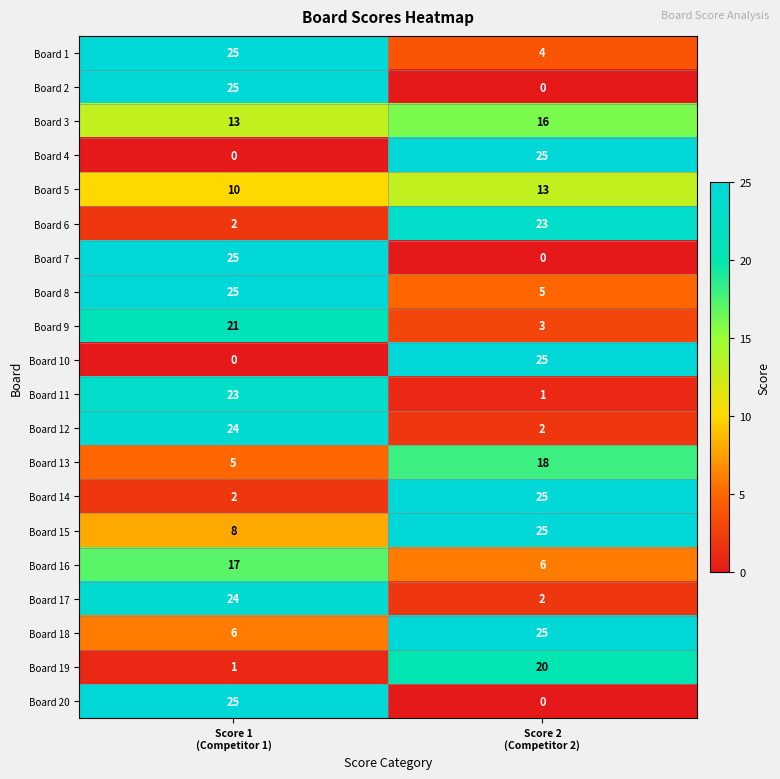

What is the sum of all Board 7 values?

25